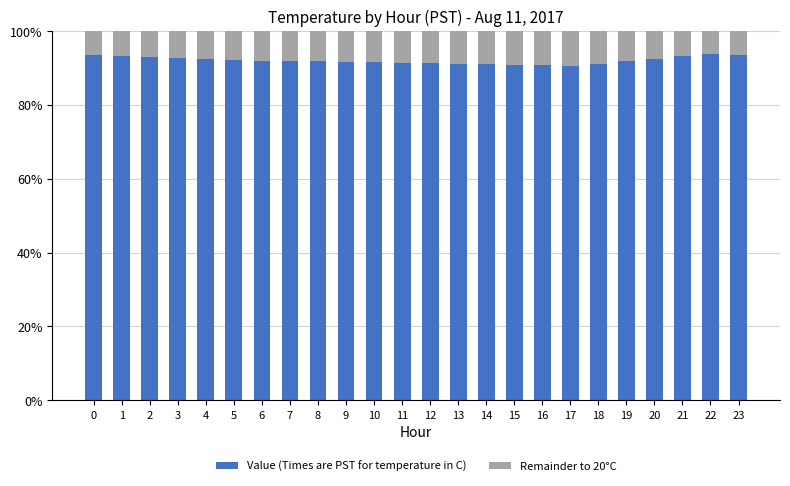

What is the total value across all series at 13?

100.0